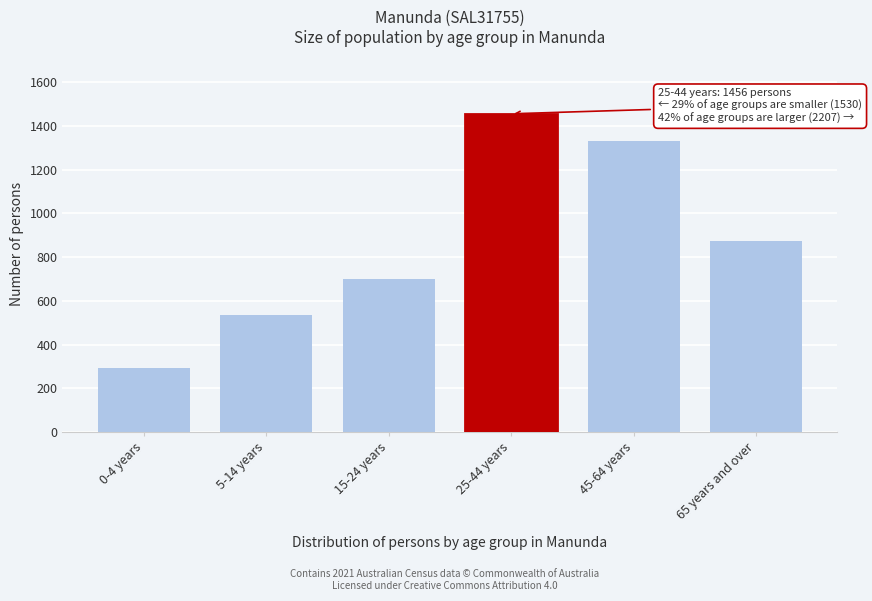

Reading left to right, extract all data points from this chart.

0-4 years=293	5-14 years=537	15-24 years=700	25-44 years=1456	45-64 years=1333	65 years and over=874